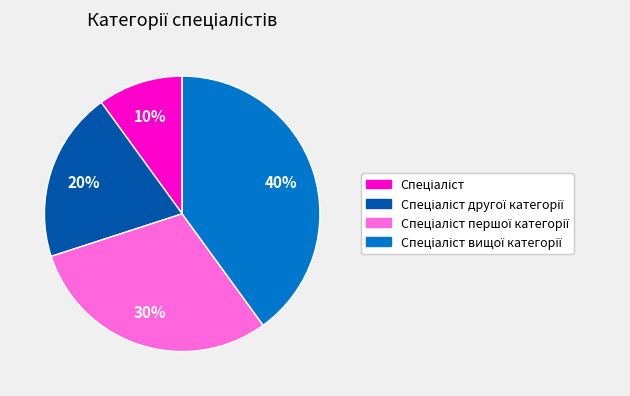

How many slices are in this pie chart?

4